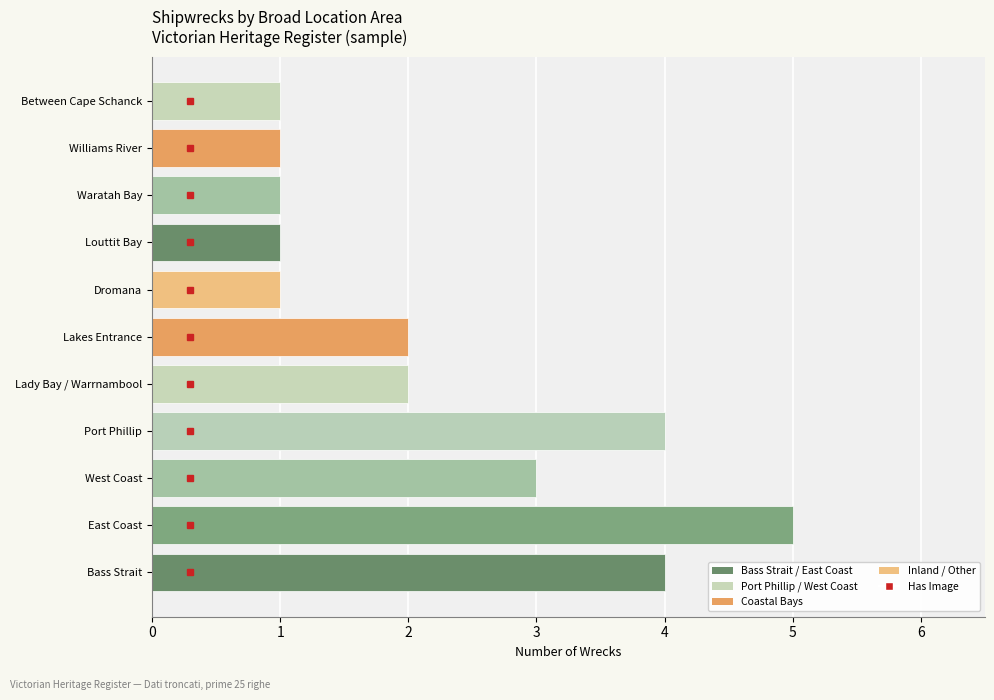

How many values are between 1 and 4?

10